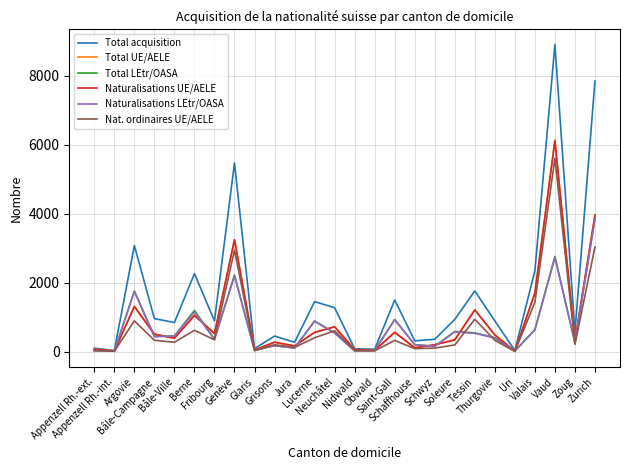

At which label is Nat. ordinaires UE/AELE closest to 2808?

Genève